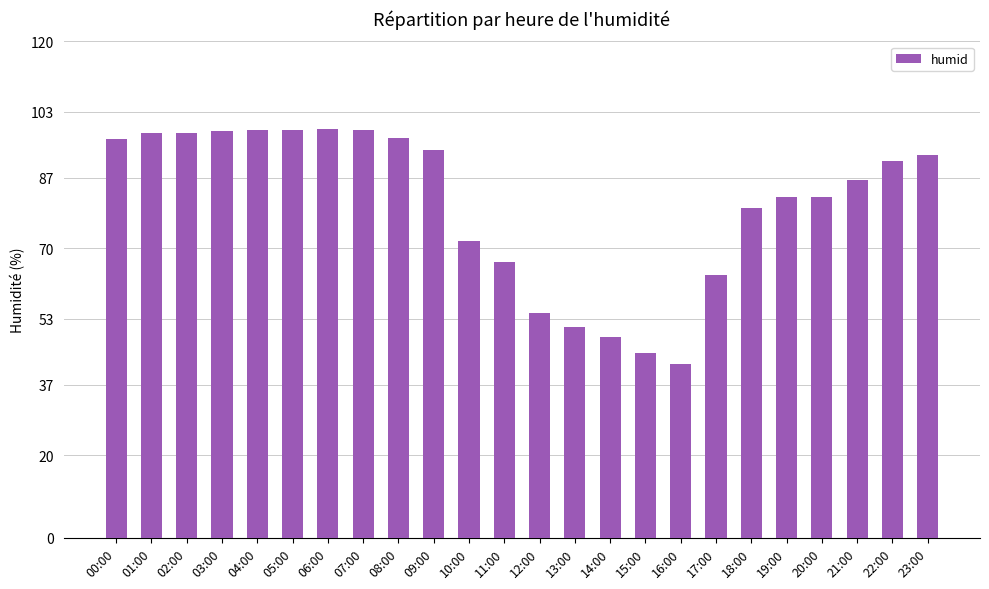

What position from the left is 14:00?

15